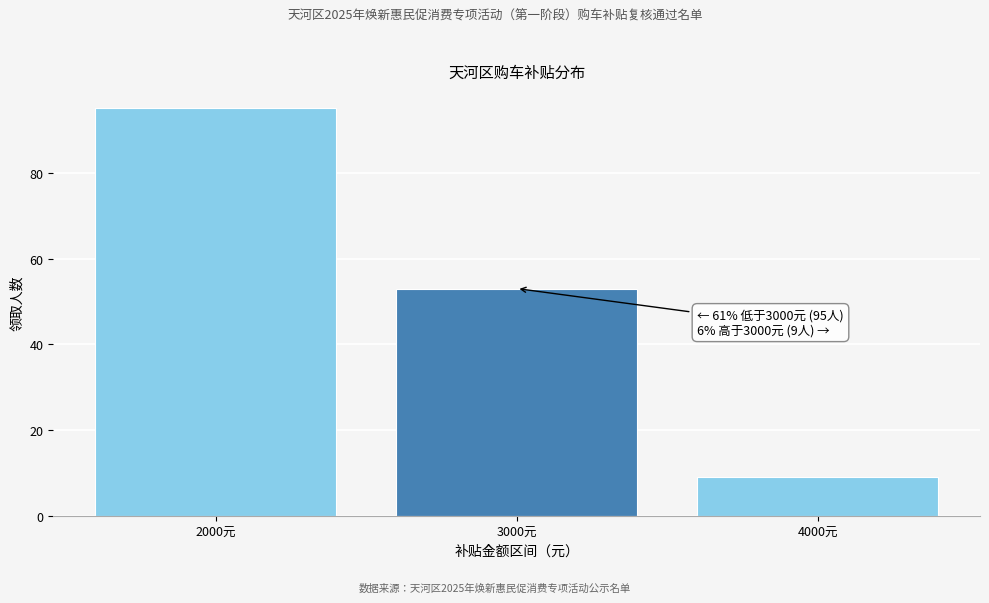

Reading right to left, extract all data points from this chart.

4000元=9	3000元=53	2000元=95